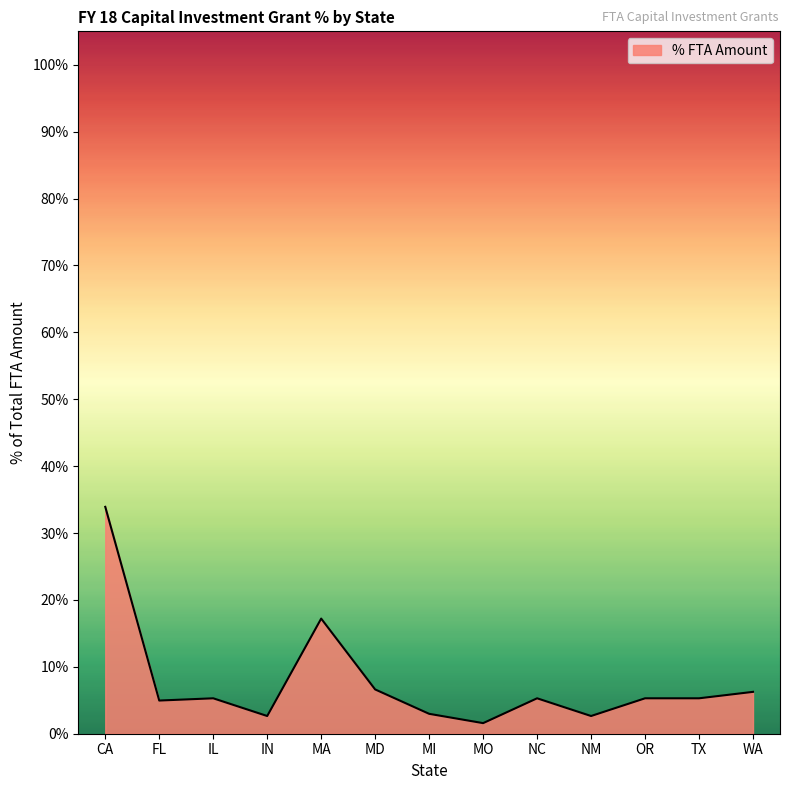

Does the chart display data point markers on the line(s)?

No